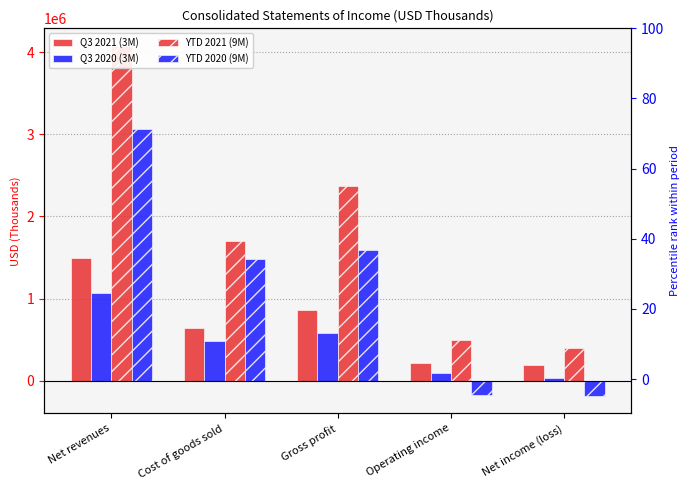

What is the average value of the Q3 2021 (3M) series?

680961